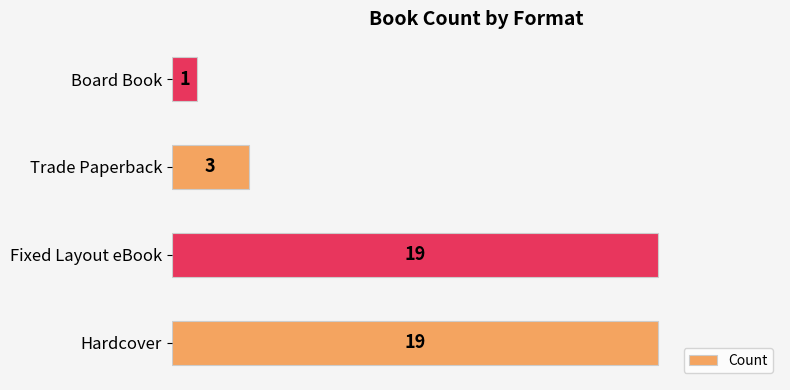

Count the values in the range 3 to 19.

3